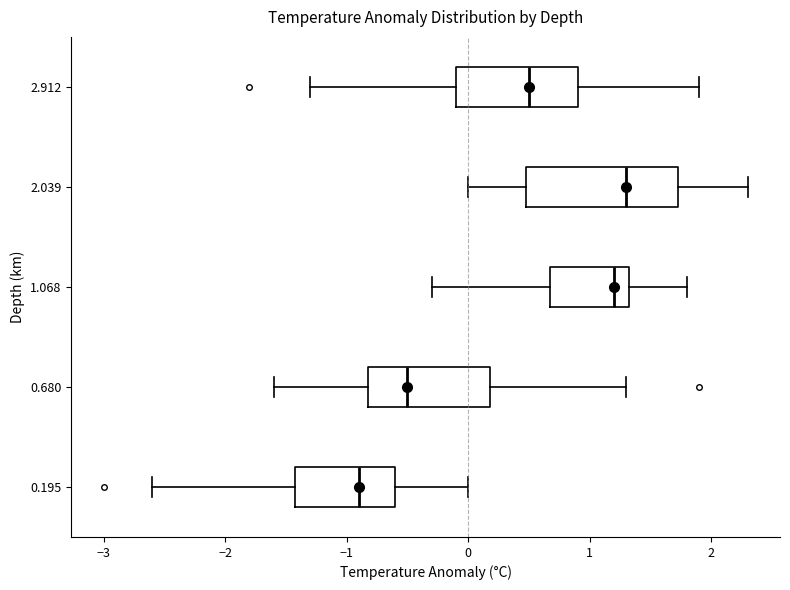

Which box's median line is the furthest to the left?

0.195